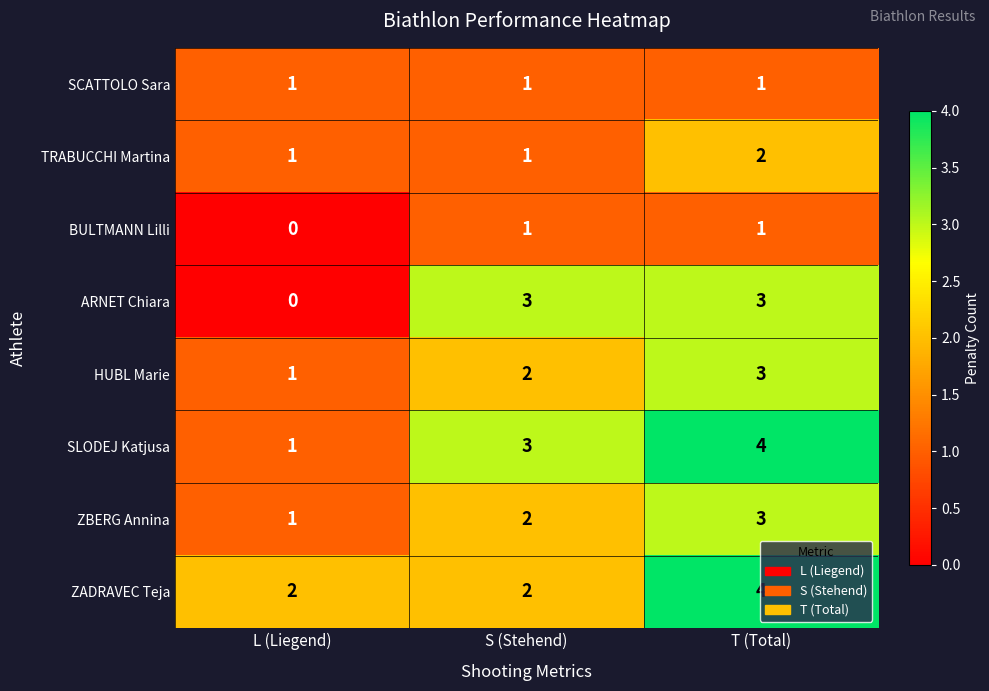

What is the difference between the highest and lowest values at T (Total)?

3